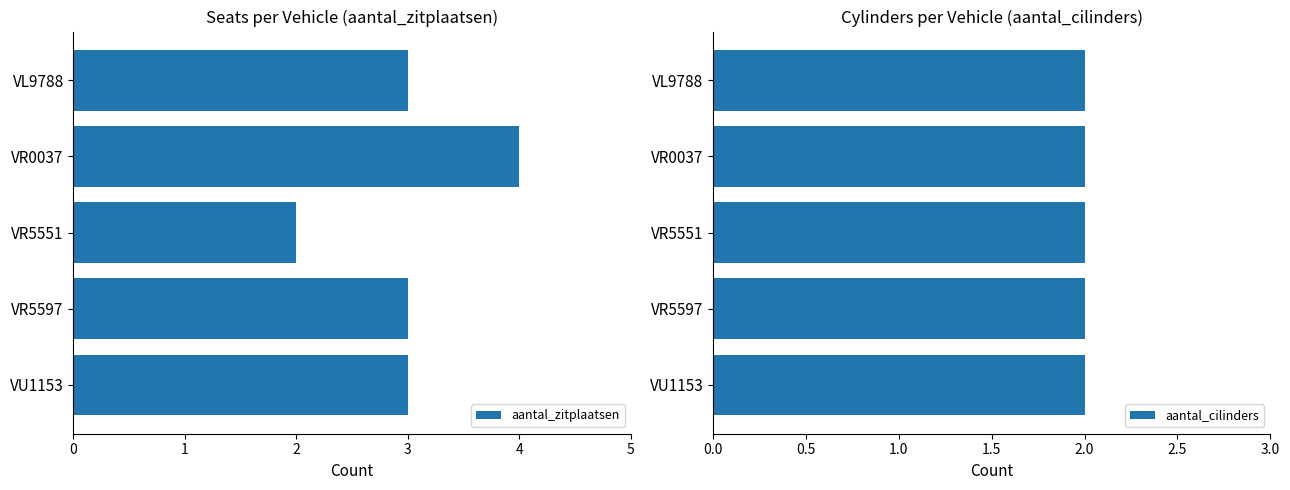

List the series in order of their peak value, lowest first.

aantal_cilinders, aantal_zitplaatsen